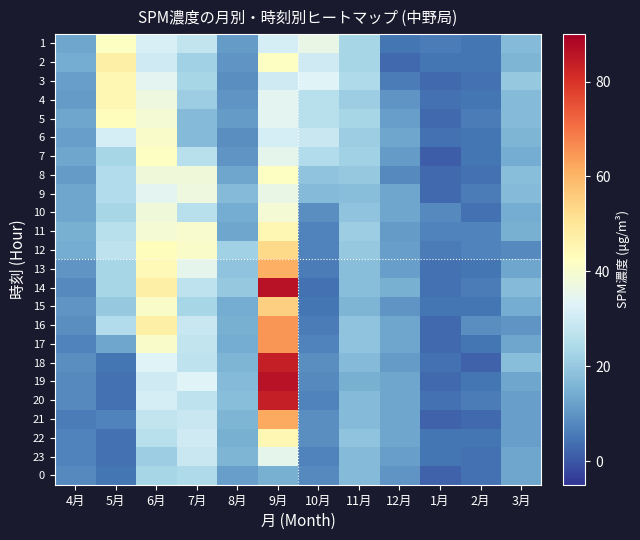

Count the number of data series in this chart.

24